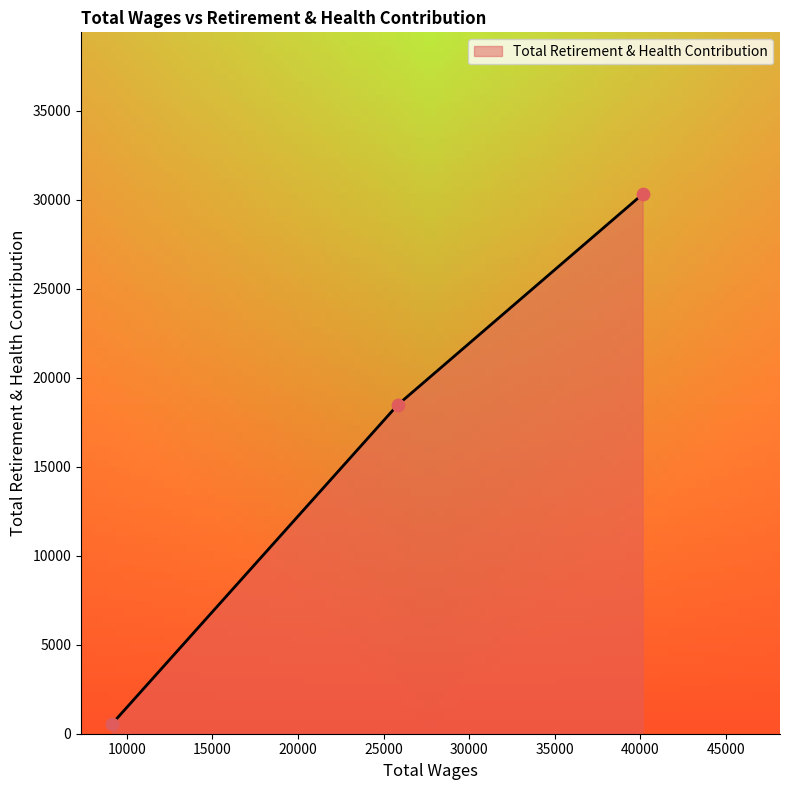

What is the difference between the maximum and minimum values?

29736